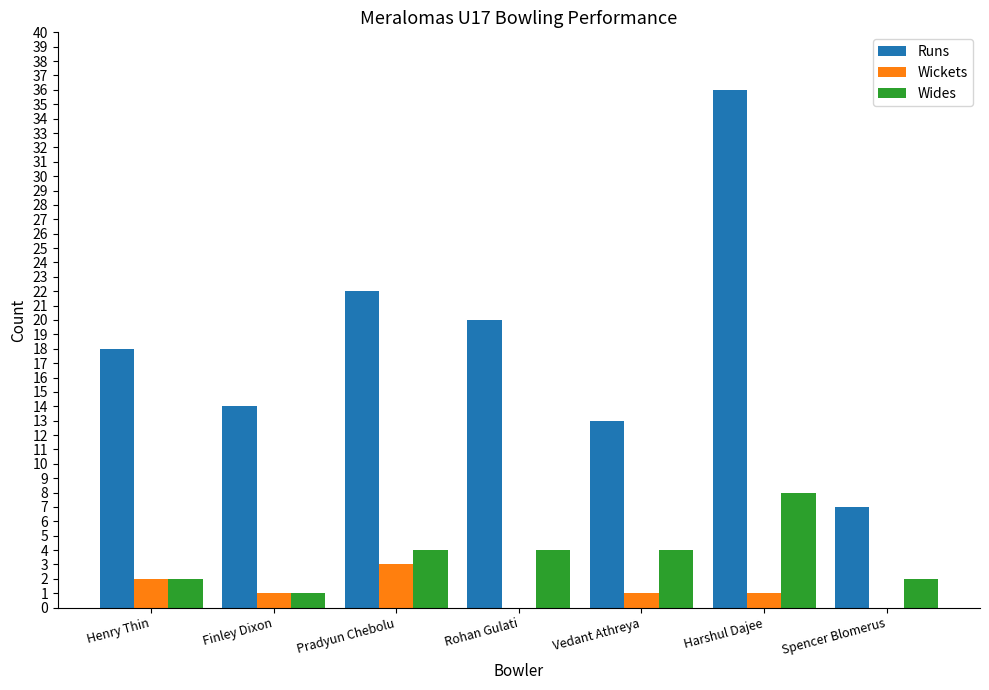

Which series has the largest total across all categories?

Runs